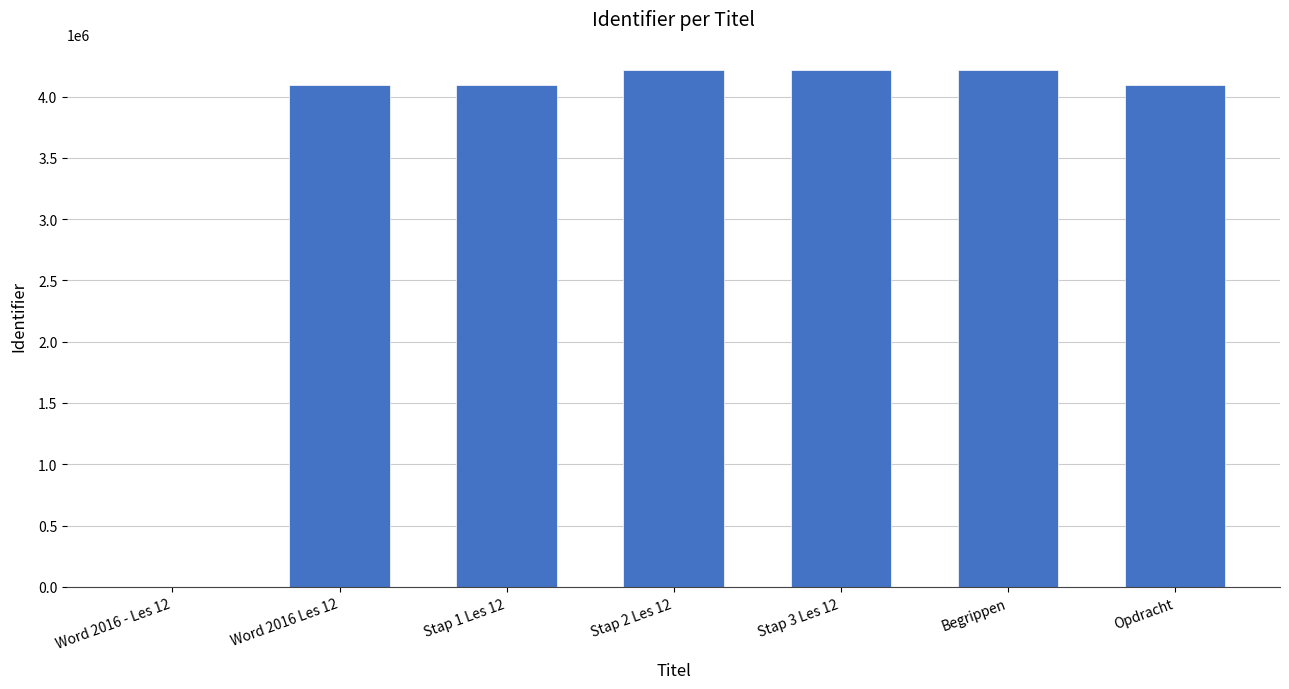

The value at Stap 2 Les 12 is 1014542. True or false?

False